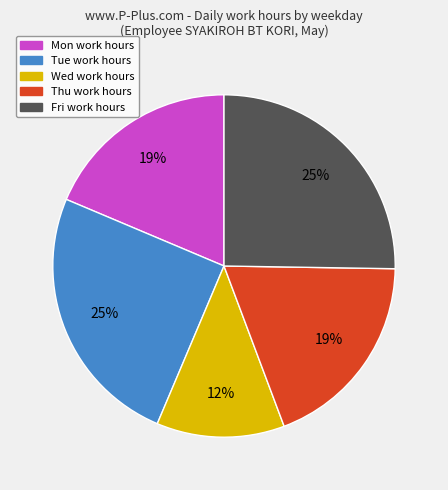

Combined, do Wed and Thu account for over 50%?

No